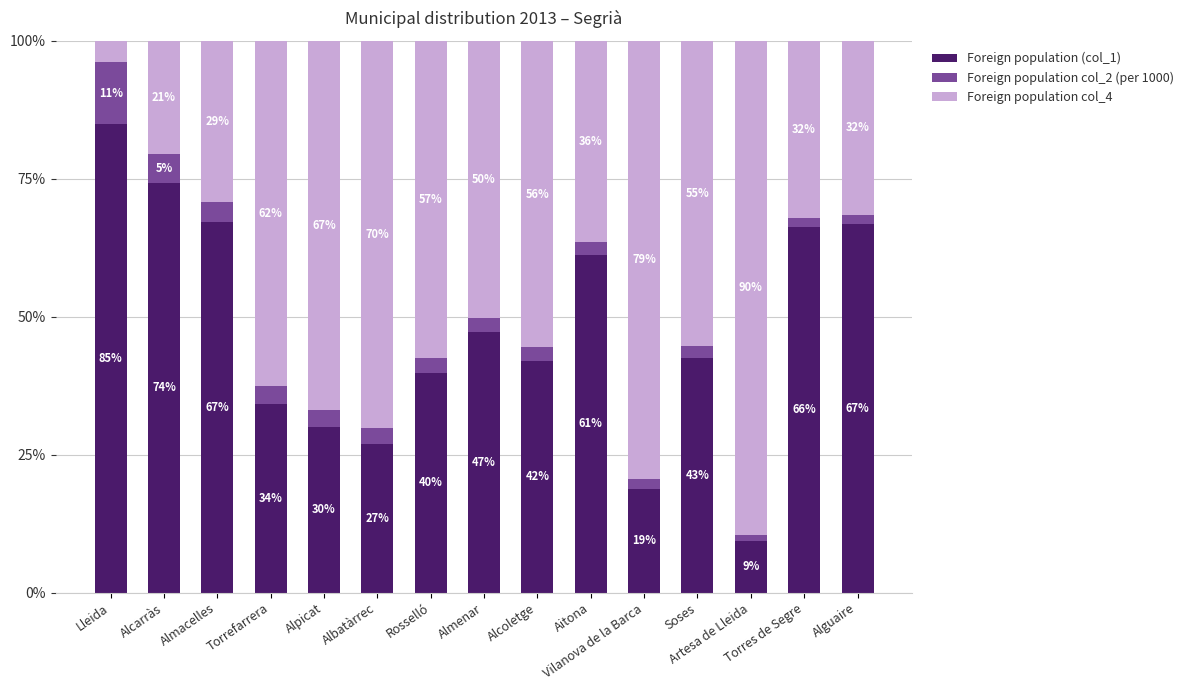

What is the minimum value for Foreign population (col_1)?

9.3